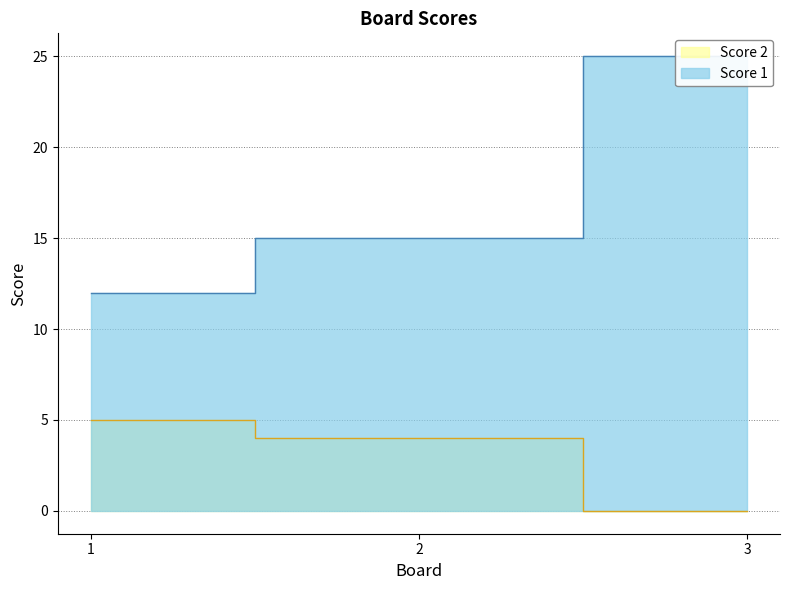

What is the difference between the second highest and minimum values in the Score 1 series?

3